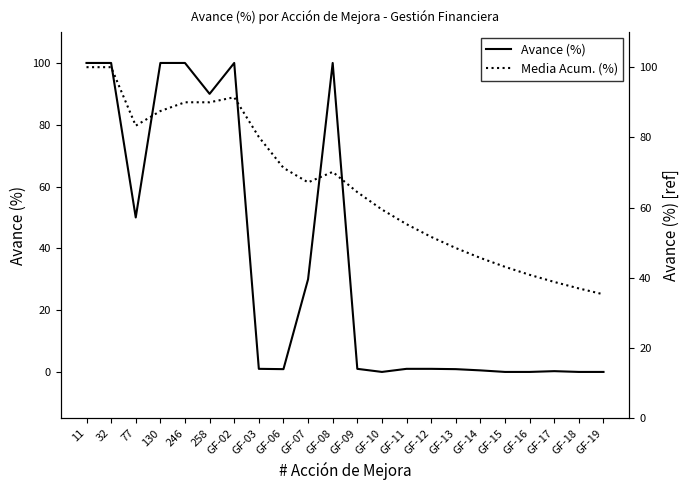

At which category does Avance (%) reach its first local peak?

GF-02